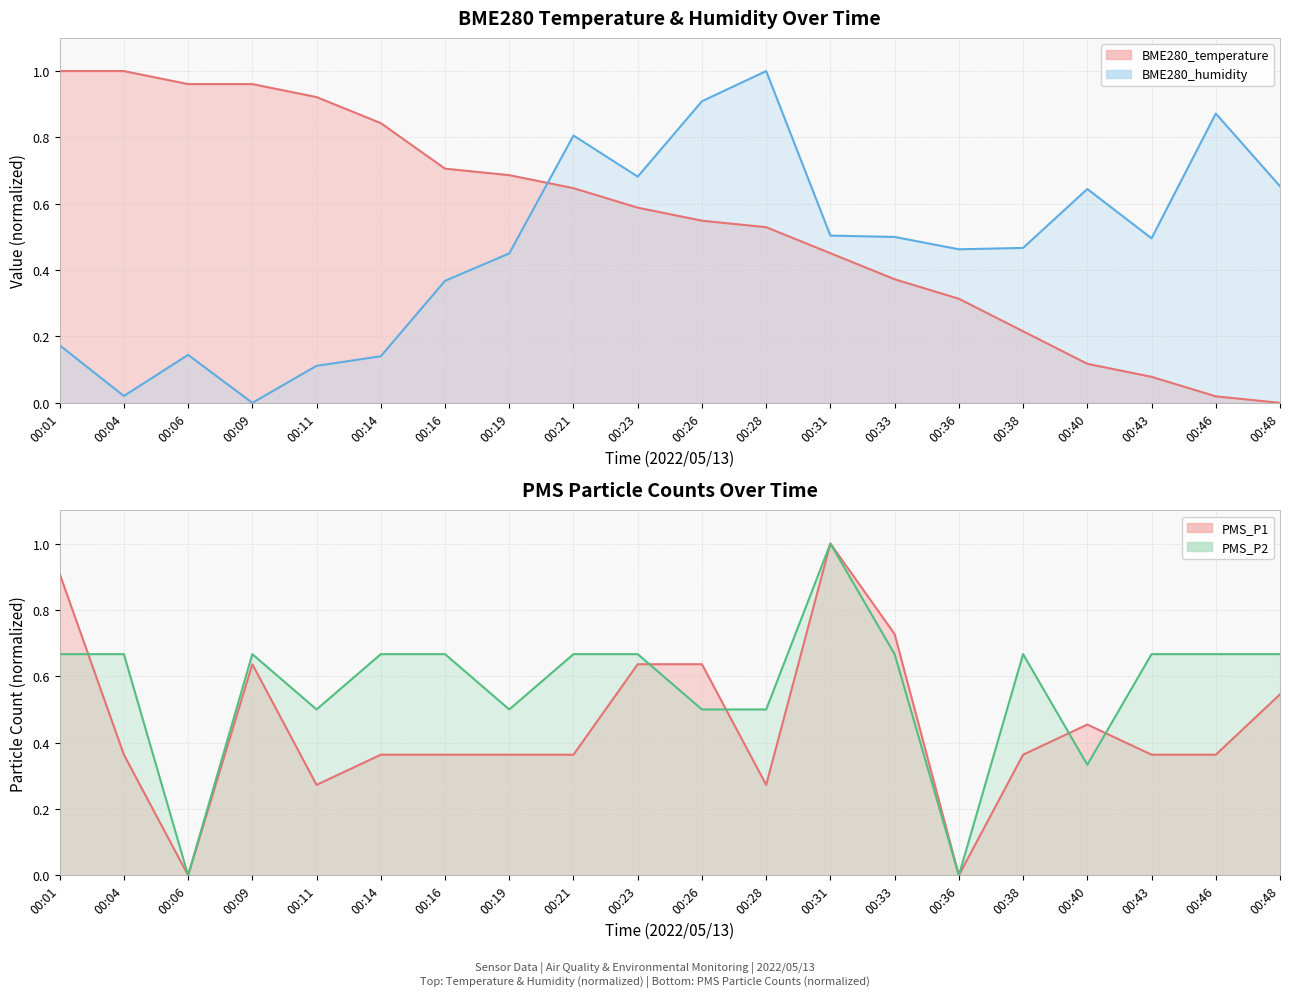

How many lines are shown in the chart?

4